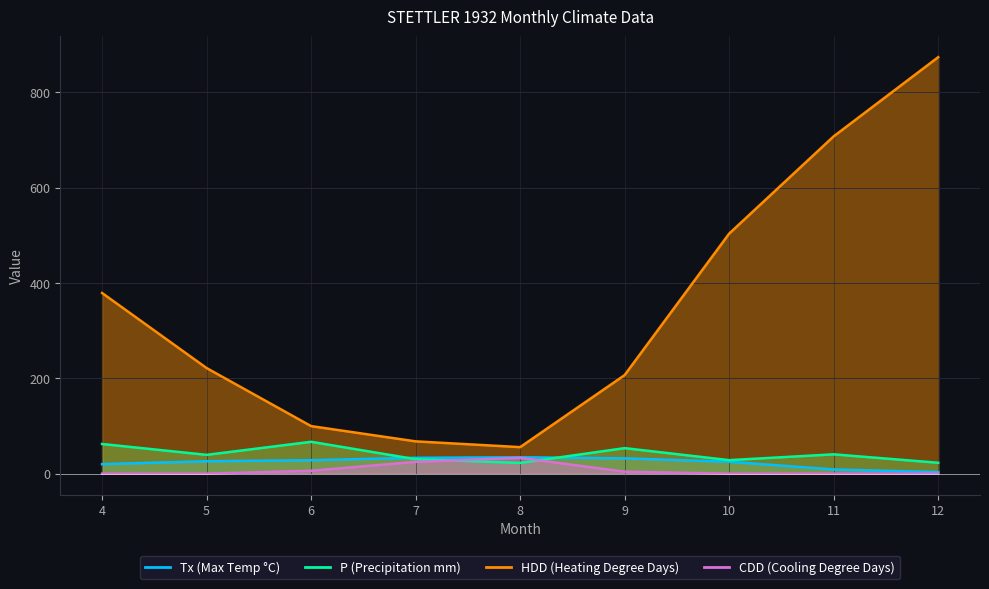

What are all the series names shown in the legend?

Tx, P, HDD, CDD